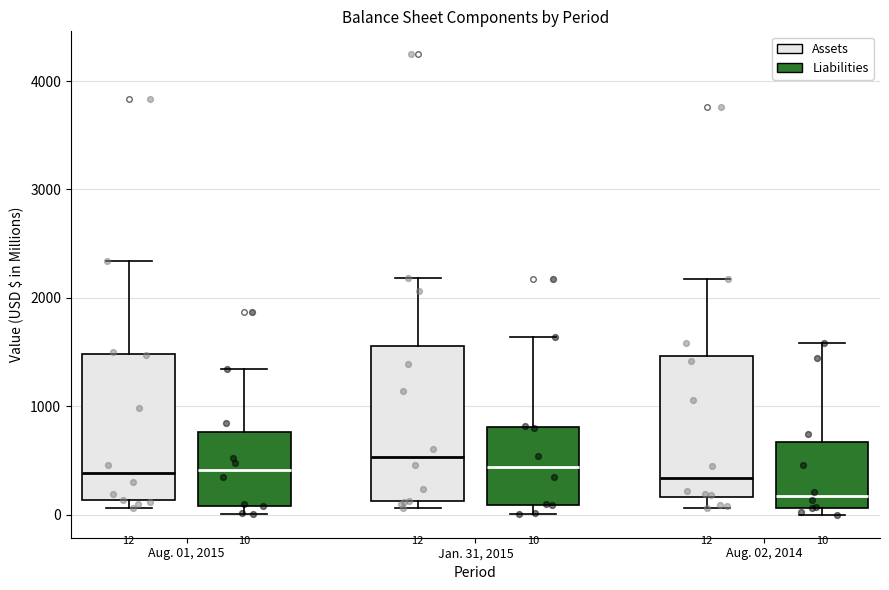

Which box's median line is the lowest?

Aug. 02, 2014 (Liabilities)